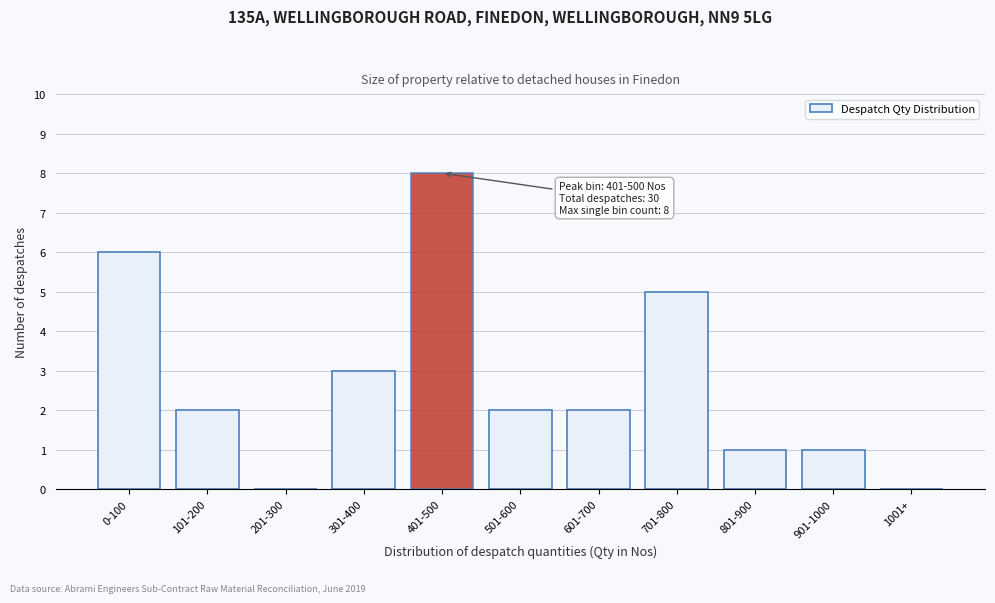

Reading left to right, extract all data points from this chart.

0-100=6	101-200=2	201-300=0	301-400=3	401-500=8	501-600=2	601-700=2	701-800=5	801-900=1	901-1000=1	1001+=0